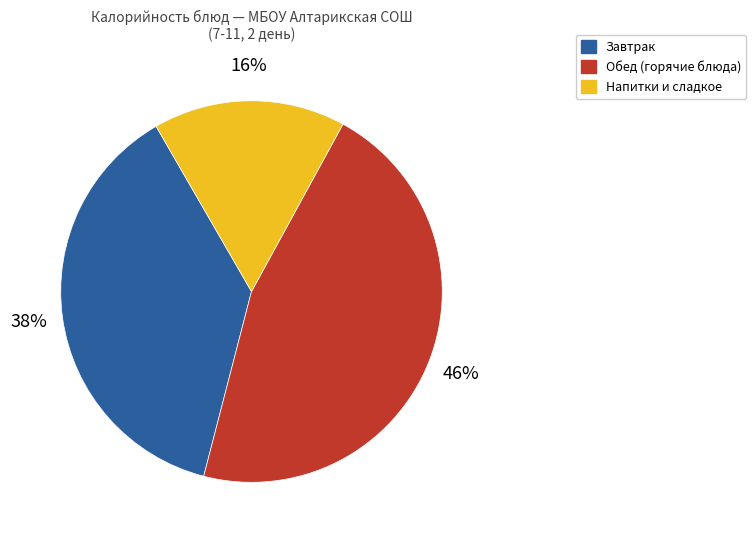

To the nearest percent, what is the average slice percentage?

33%